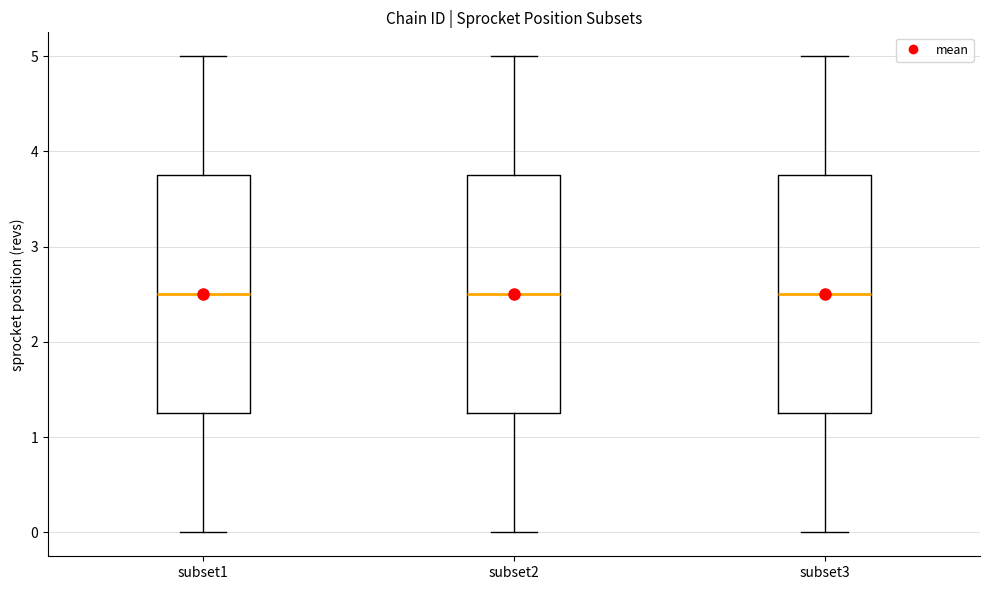

Reading left to right, read every box against the y-axis: the position of its median line, the range the box covers, and the ends of its whiskers. The values are not printed on the chart, so give them approximately, as read against the axis.

subset1: median 2.5, box 1.3 to 3.8, whiskers 0.0 to 5.0
subset2: median 2.5, box 1.3 to 3.8, whiskers 0.0 to 5.0
subset3: median 2.5, box 1.3 to 3.8, whiskers 0.0 to 5.0